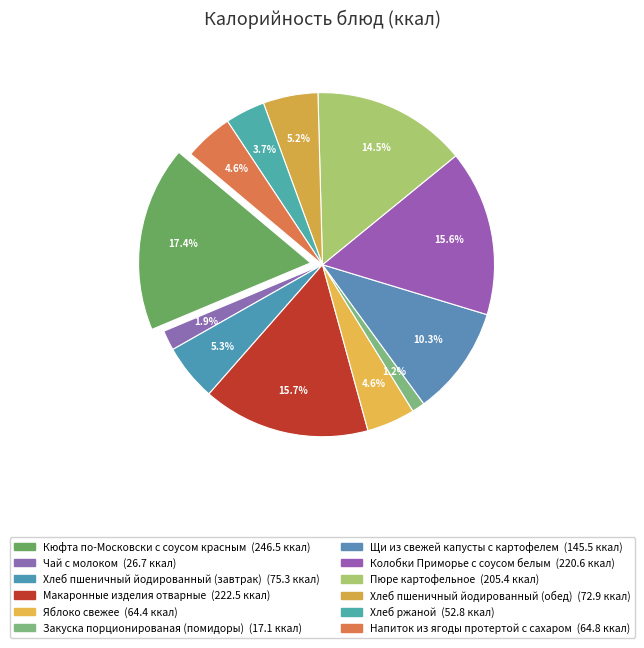

What is the largest slice in the pie chart?

Кюфта по-Московски с соусом красным